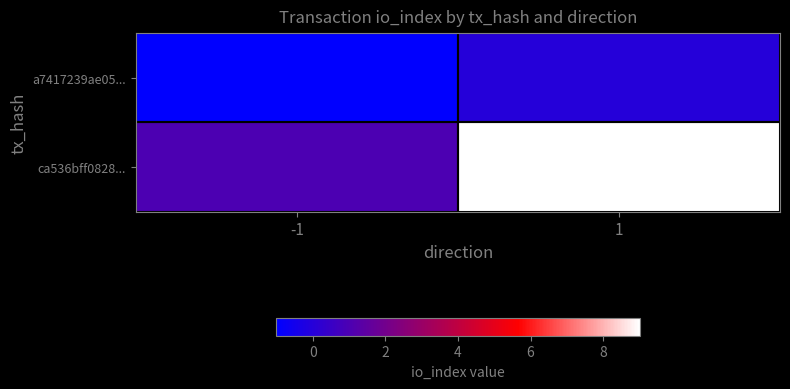

Which series changed the most between -1 and 1?

ca536bff0828...